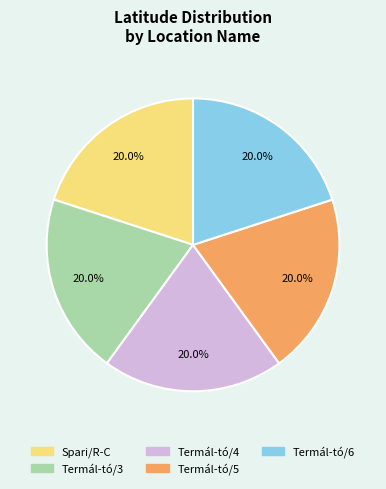

To the nearest percent, what portion does Termál-tó/4 represent?

20%